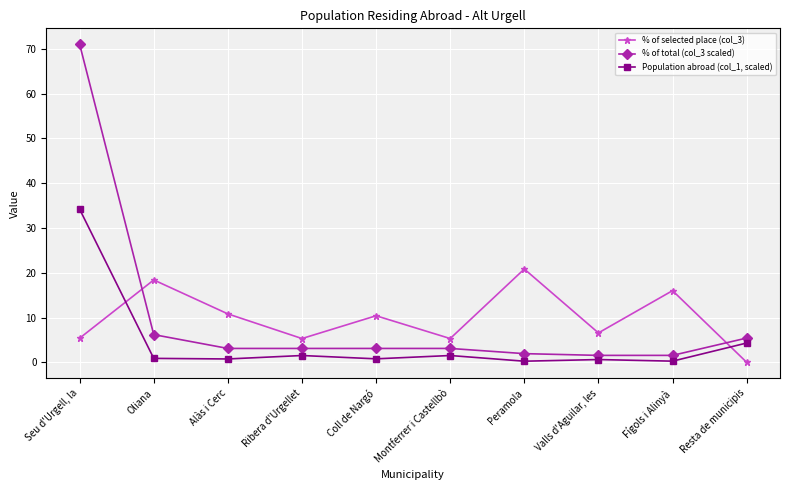

Which series ends up on top after the final intersection of Population abroad (col_1, scaled) and % of selected place (col_3)?

Population abroad (col_1, scaled)